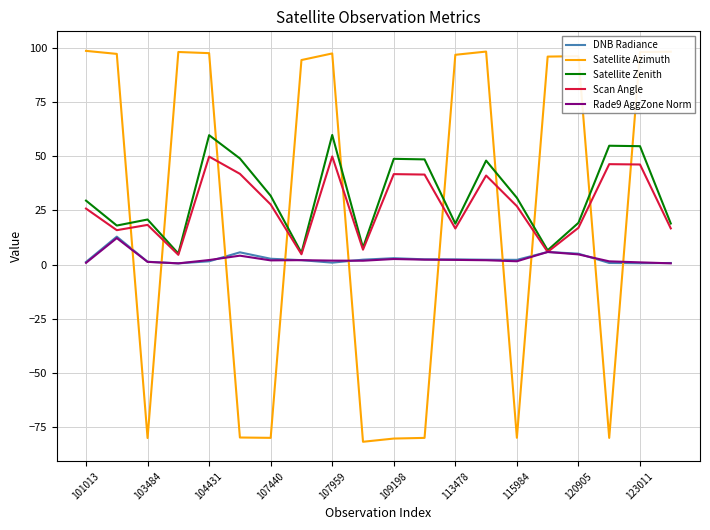

What is the maximum value shown in the chart?

98.5